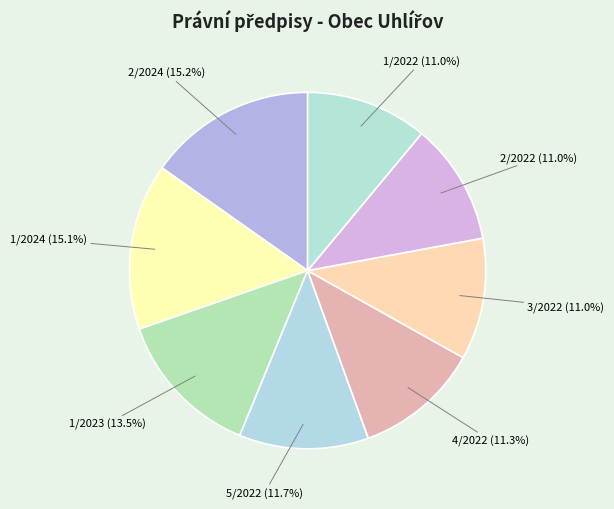

To the nearest percent, what is the average slice percentage?

12%